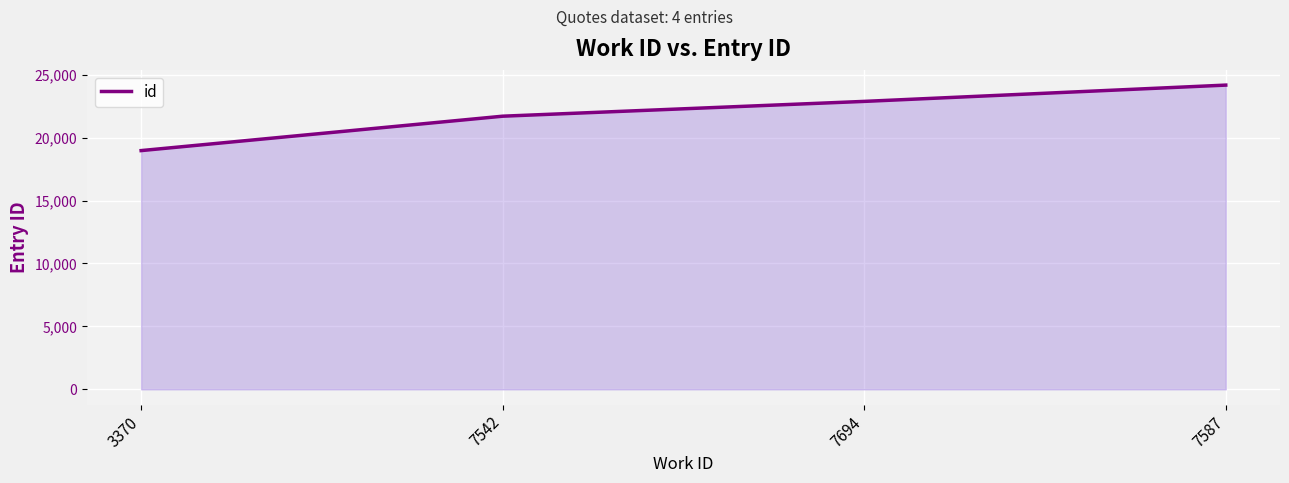

Rank the categories by value from highest to lowest.

7587, 7694, 7542, 3370